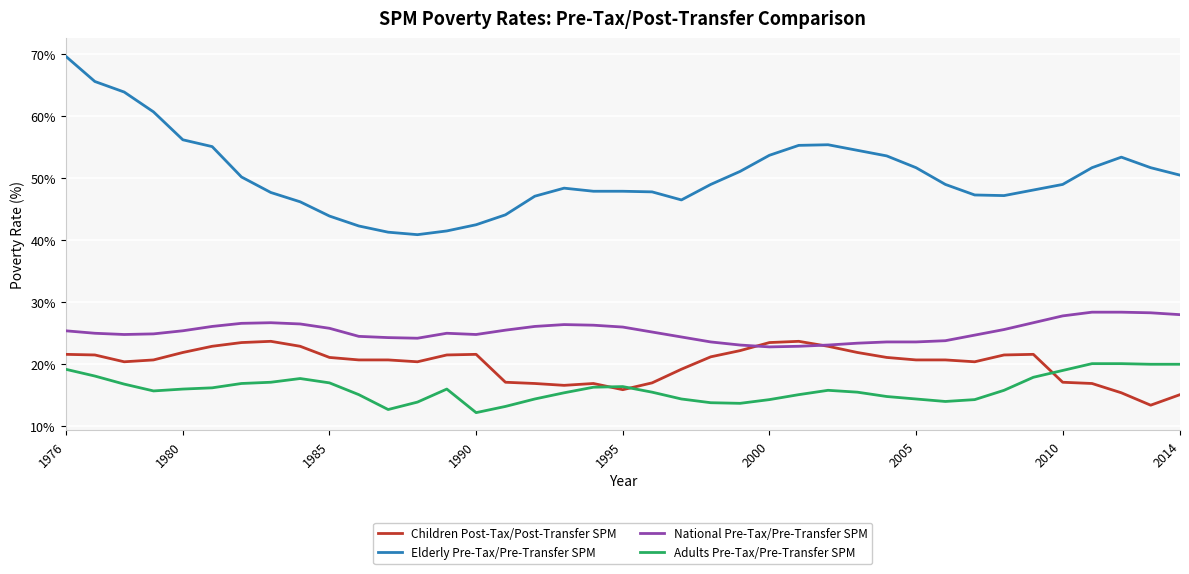

Which series has the largest range (max minus min)?

Elderly Pre-Tax/Pre-Transfer SPM